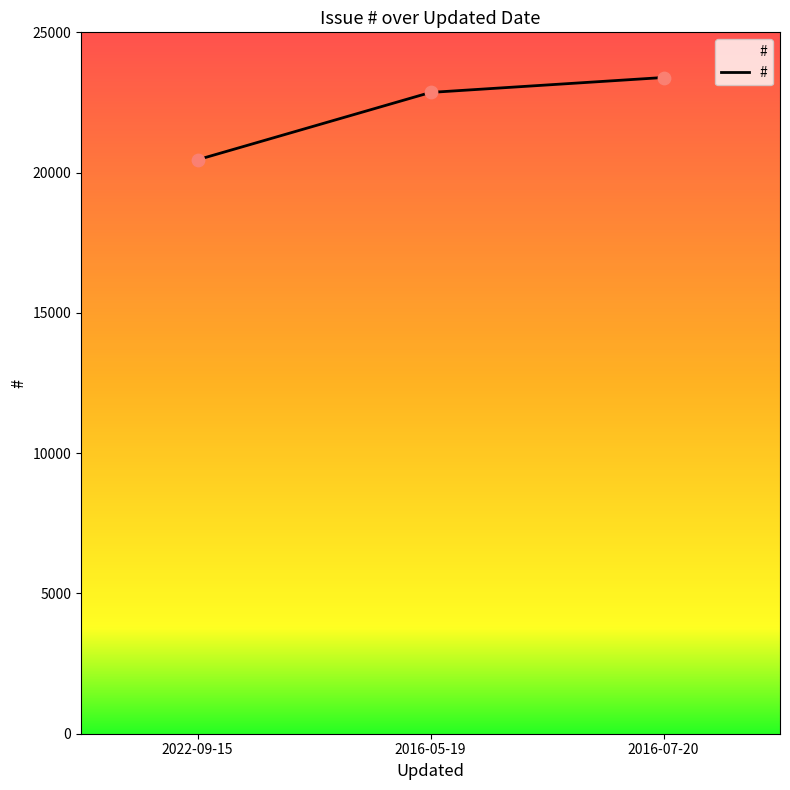

What is the change in value from 2022-09-15 to 2016-07-20?

+2932